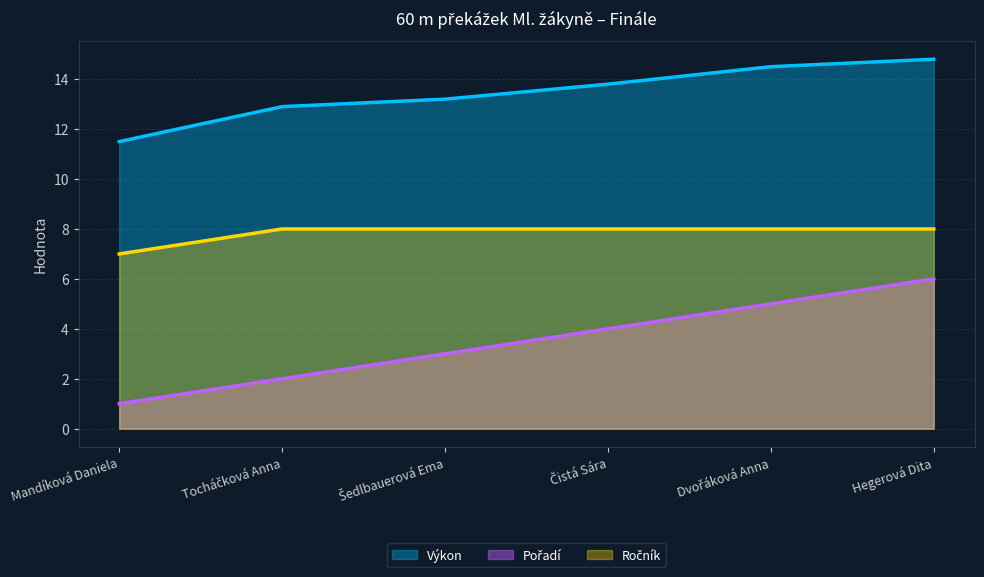

What position from the left is Dvořáková Anna?

5